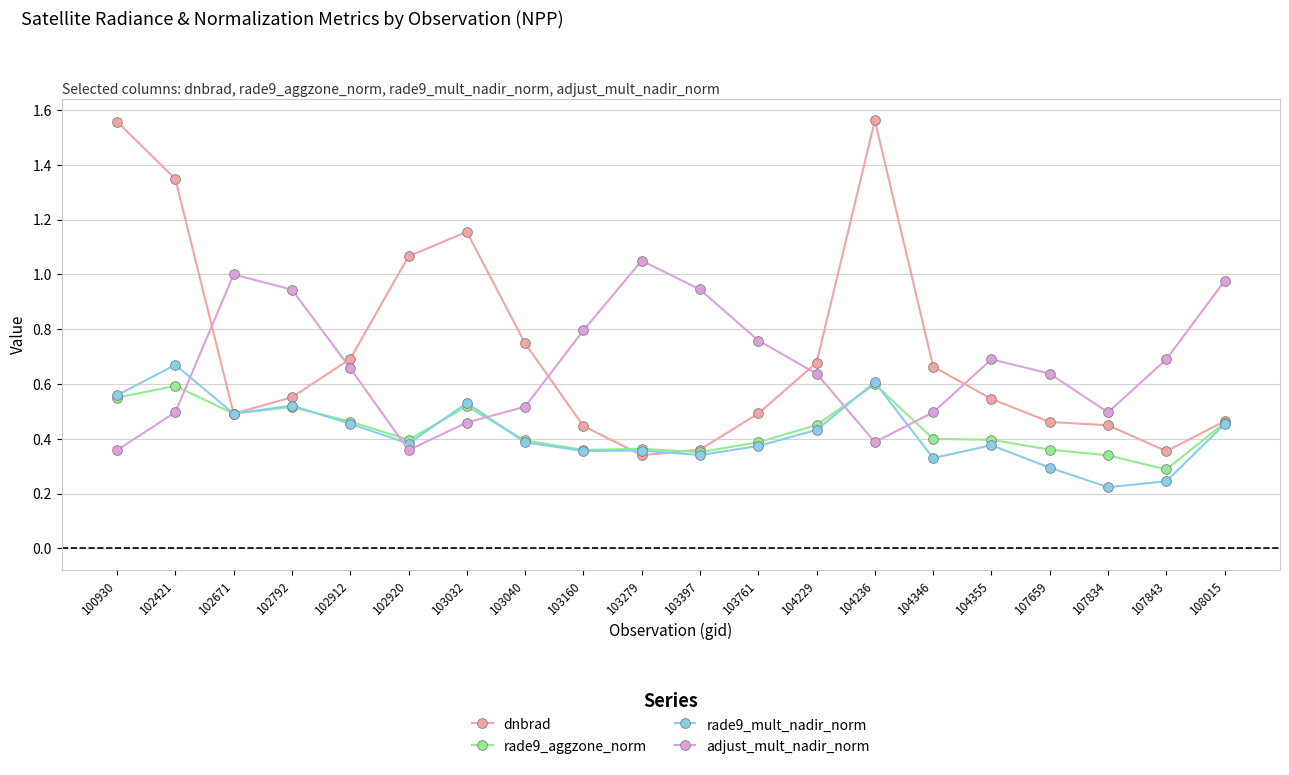

Which category has the lowest value in the rade9_mult_nadir_norm series?

107834